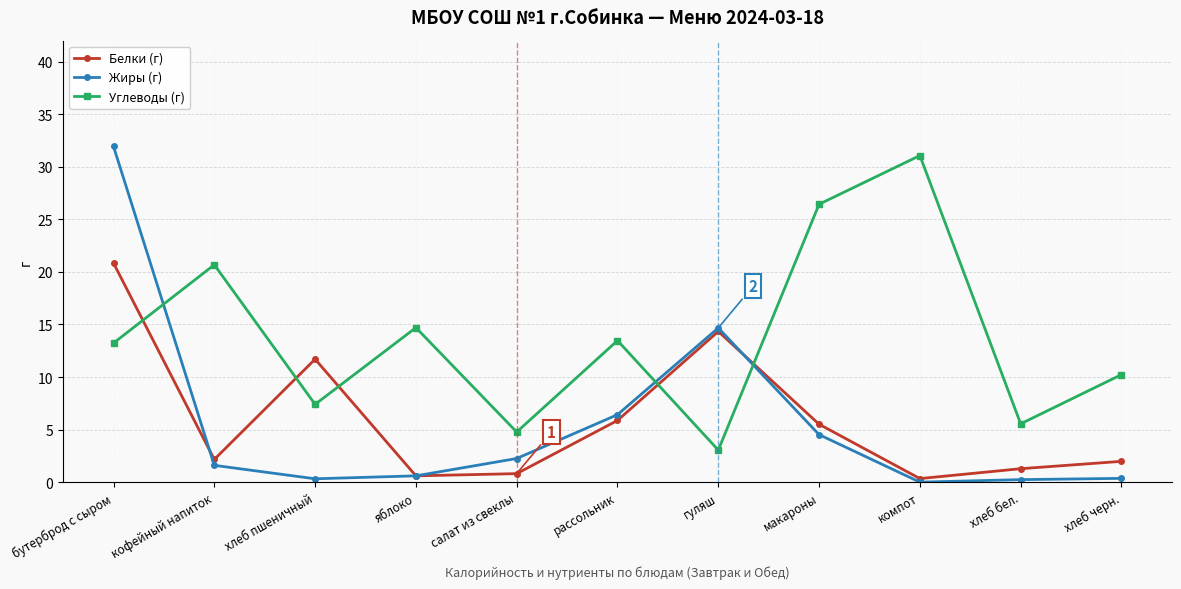

Read the Белки (г) value at салат из свеклы.

0.8